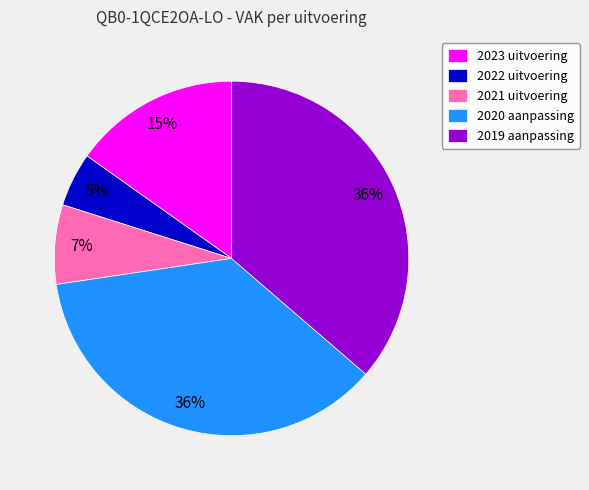

Is the sum of 2019 aanpassing and 2020 aanpassing greater than half?

Yes